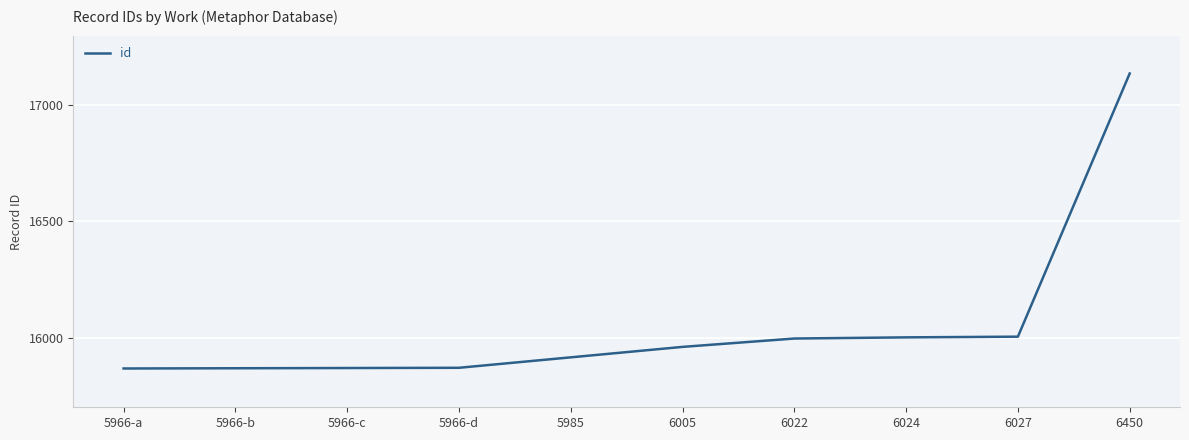

What is the change in value from 5966-b to 6022?

+128